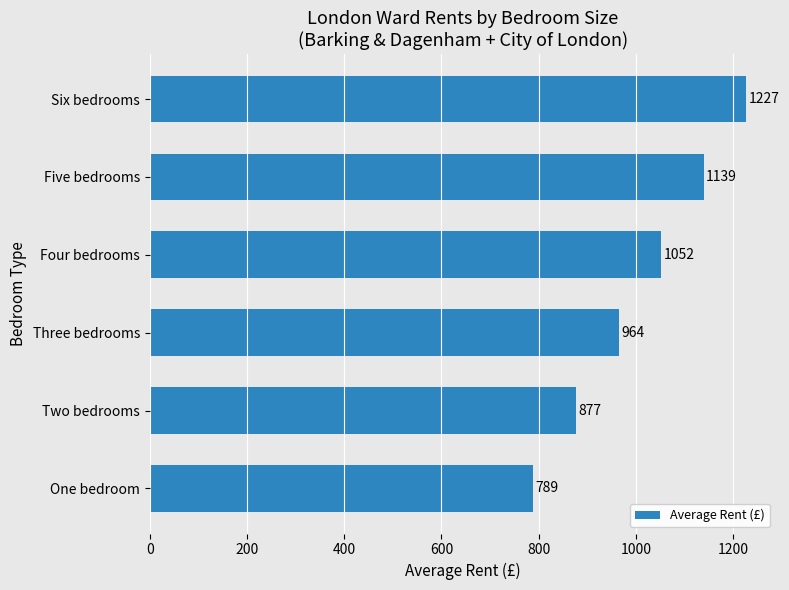

What is the sum of all values?

6048.1